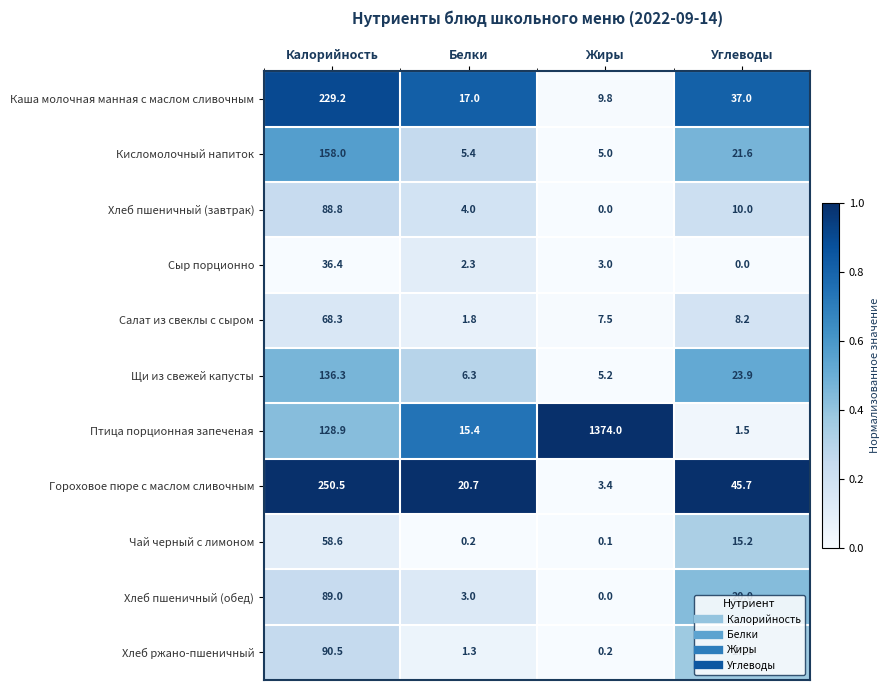

What is the difference between the highest and lowest values at Белки?

20.5